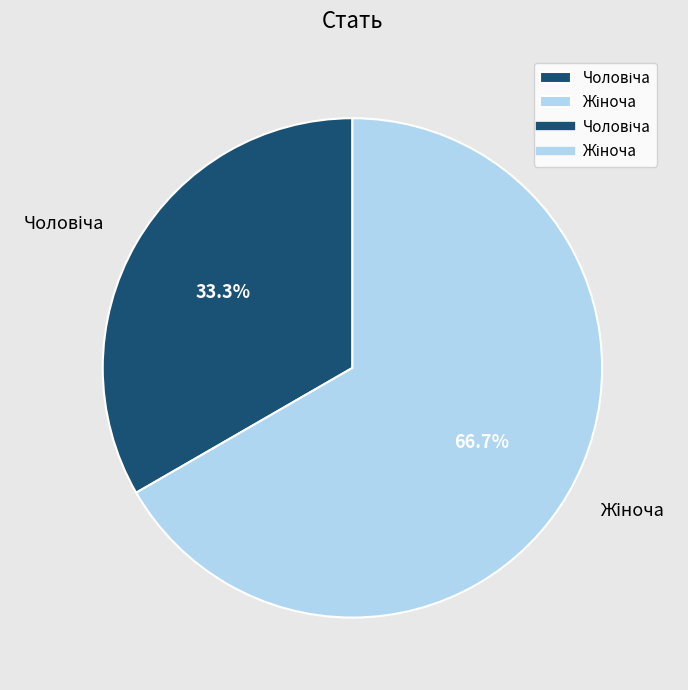

True or false: Жіноча accounts for 53% of the total.

False